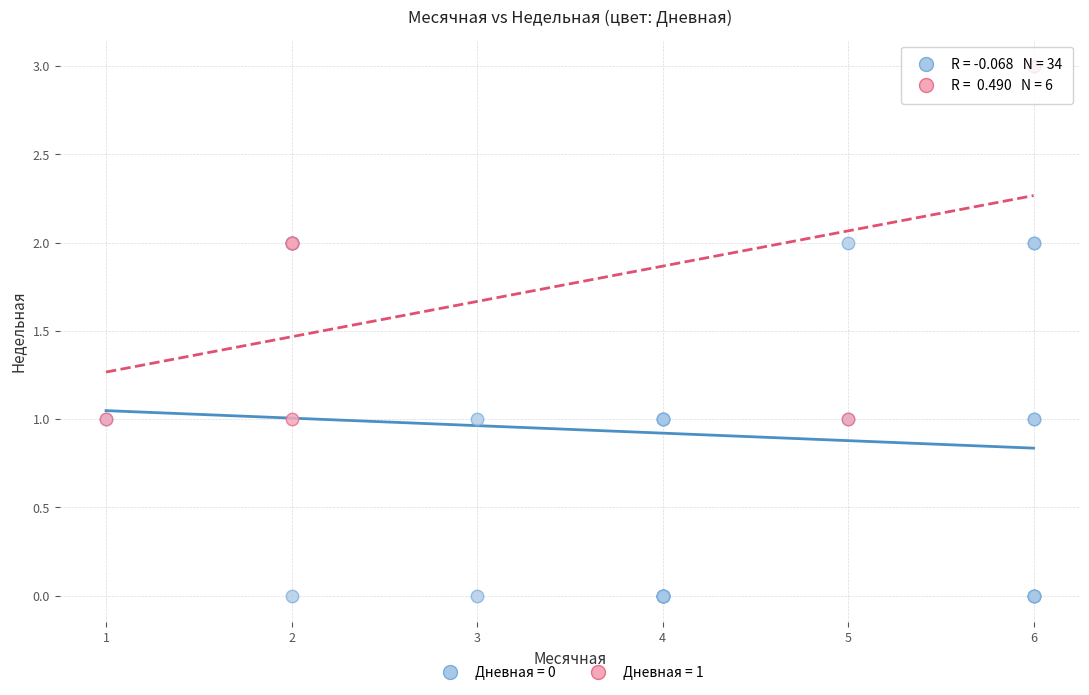

Which series reaches the minimum Y coordinate?

Дневная = 0